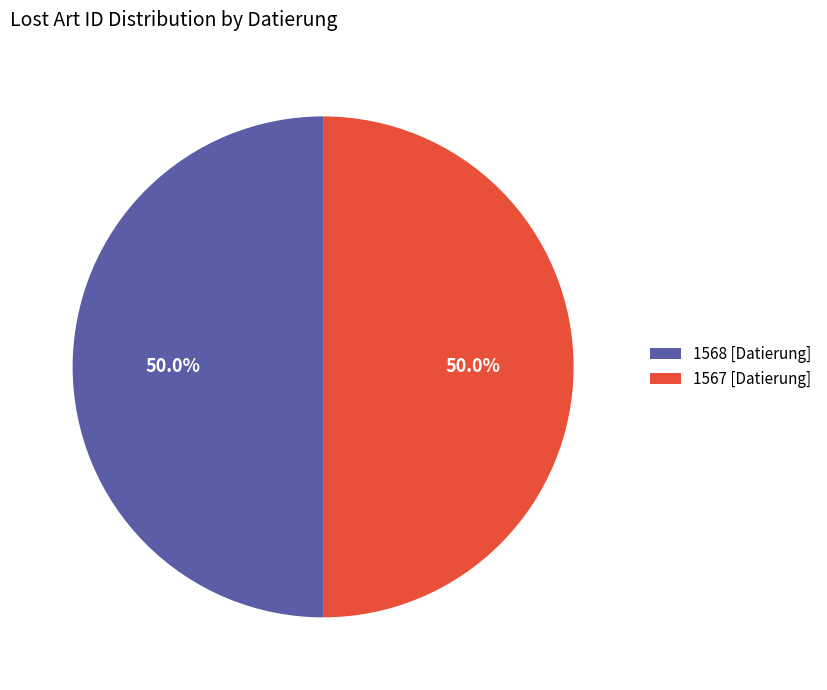

What percentage is NOT represented by 1568 [Datierung]?

50.0%